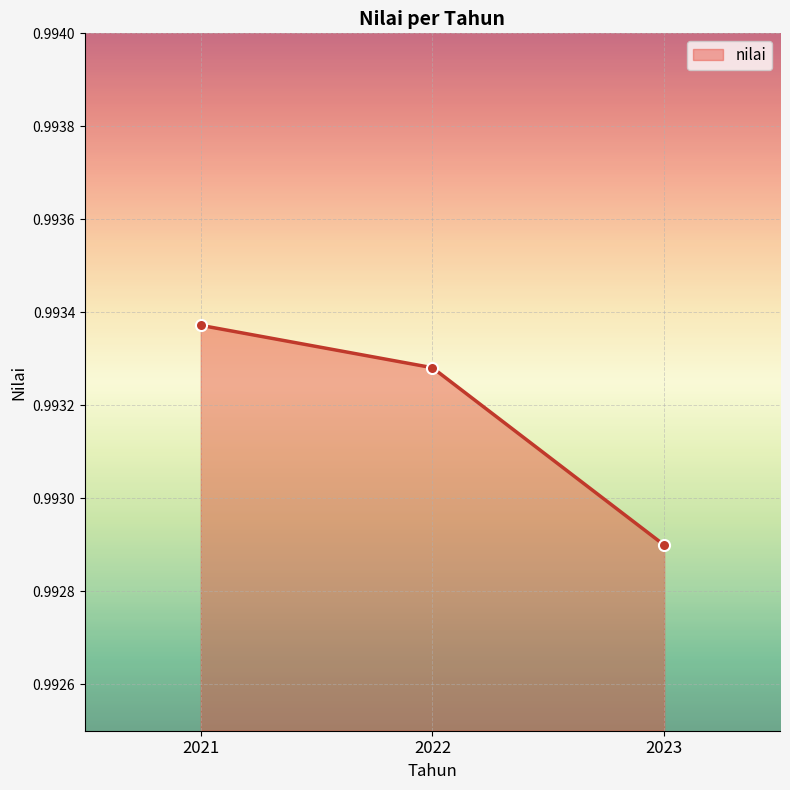

Which label corresponds to the smallest value in the chart?

2023